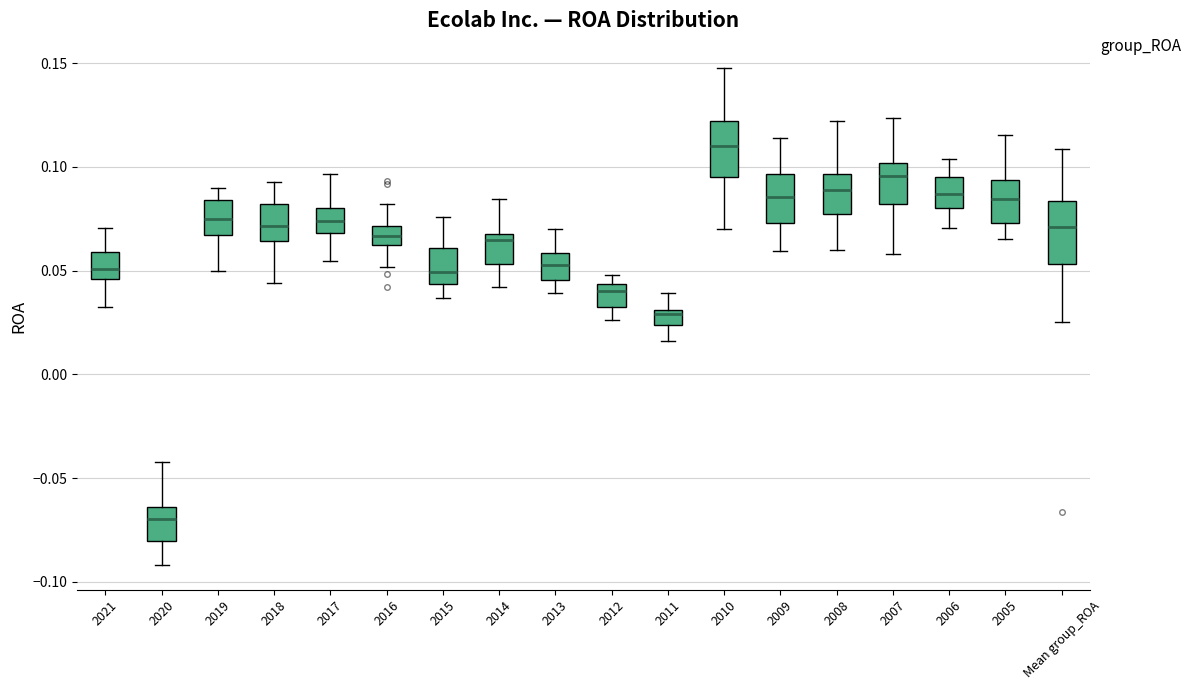

Where is the upper edge of the box for 2021 on the y-axis? The values are not printed on the chart, so give them approximately, as read against the axis.

0.060